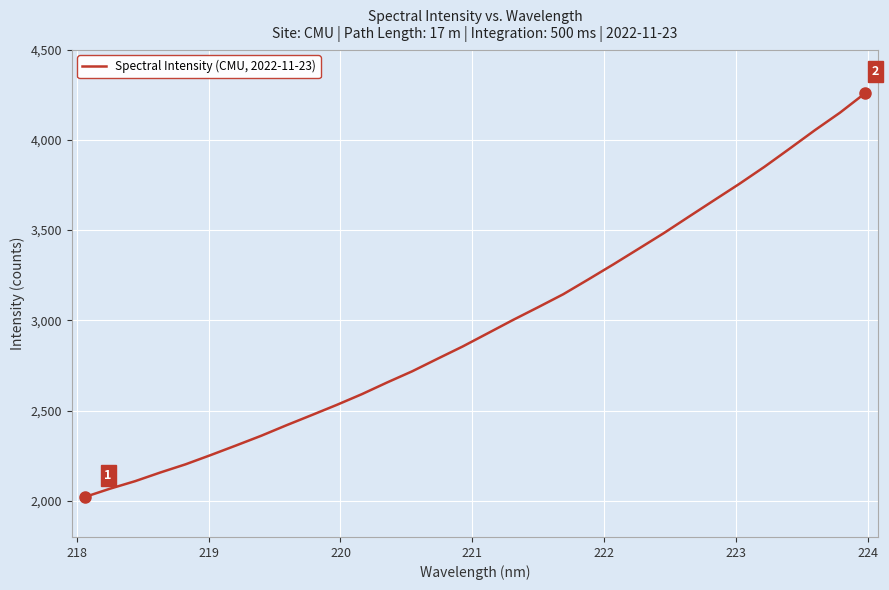

What is the maximum value shown in the chart?

4258.1